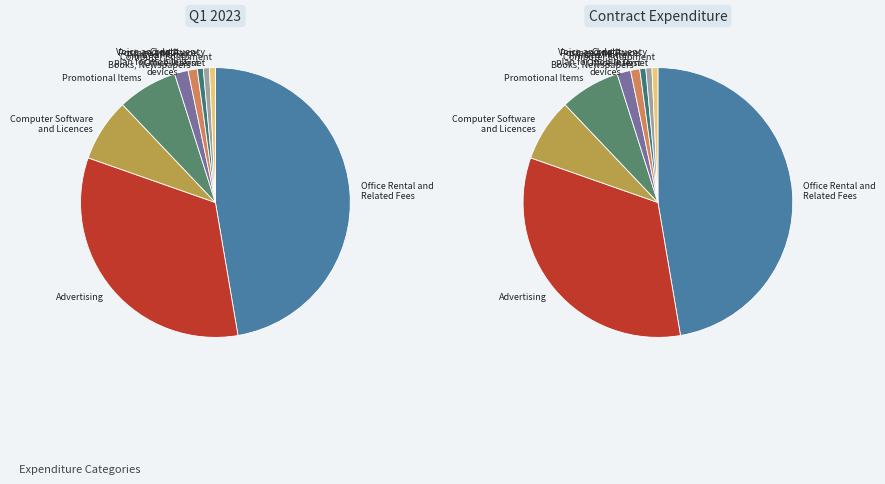

Do Advertising and Voice and data plan for mobile devices together represent more than half of the pie?

No